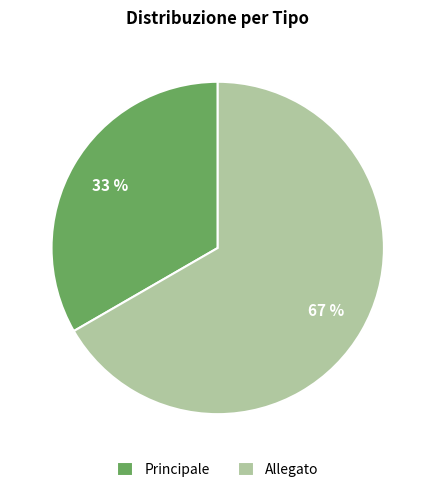

Do Principale and Allegato together represent more than half of the pie?

Yes